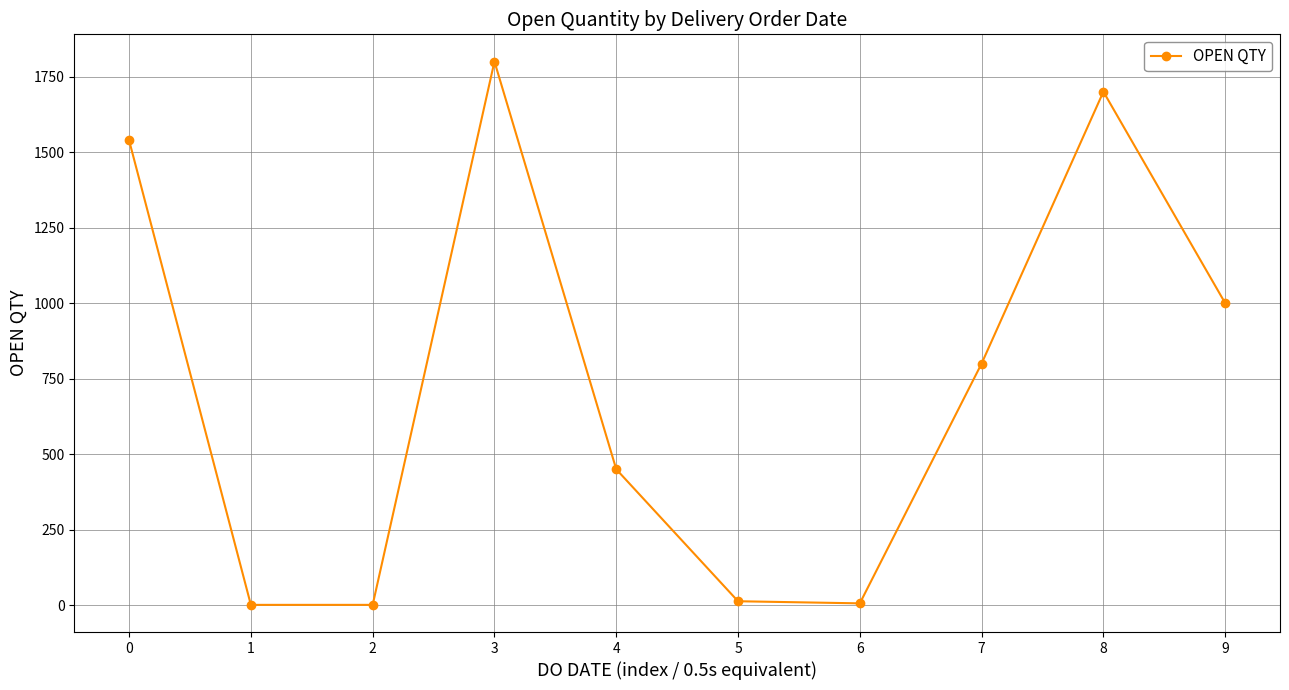

Where is the first local maximum?

3